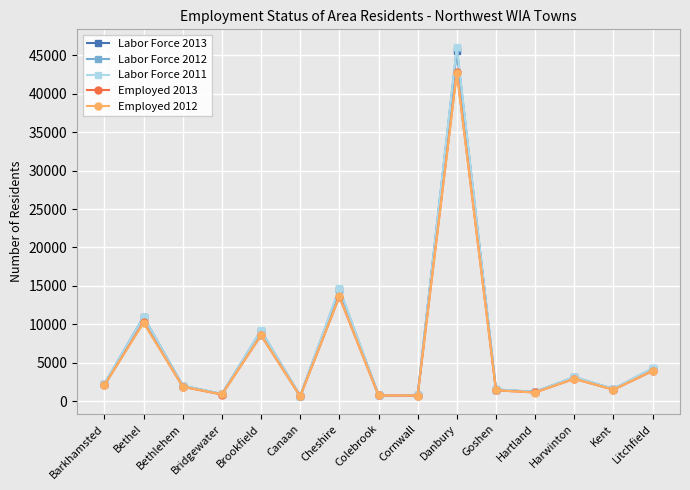

Where is the first local minimum for Labor Force 2013?

Bridgewater